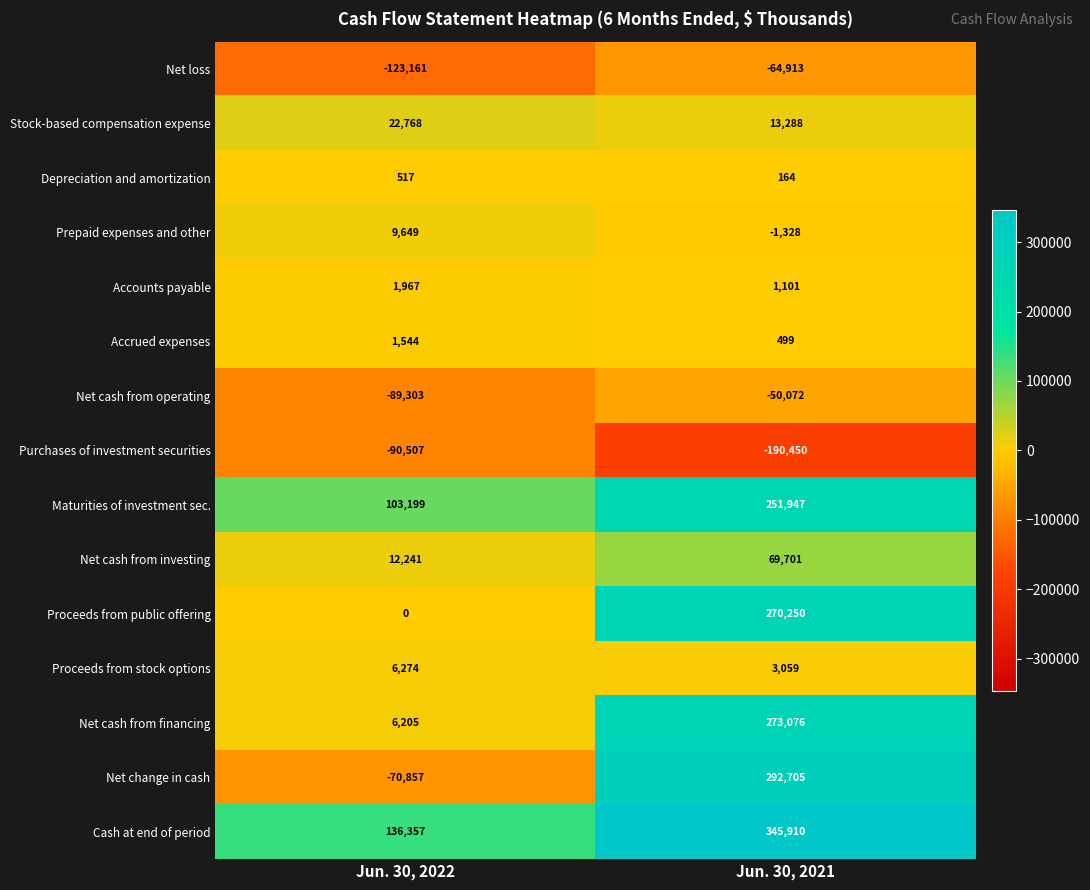

What is the difference between the maximum and minimum values in the Purchases of investment securities series?

99943